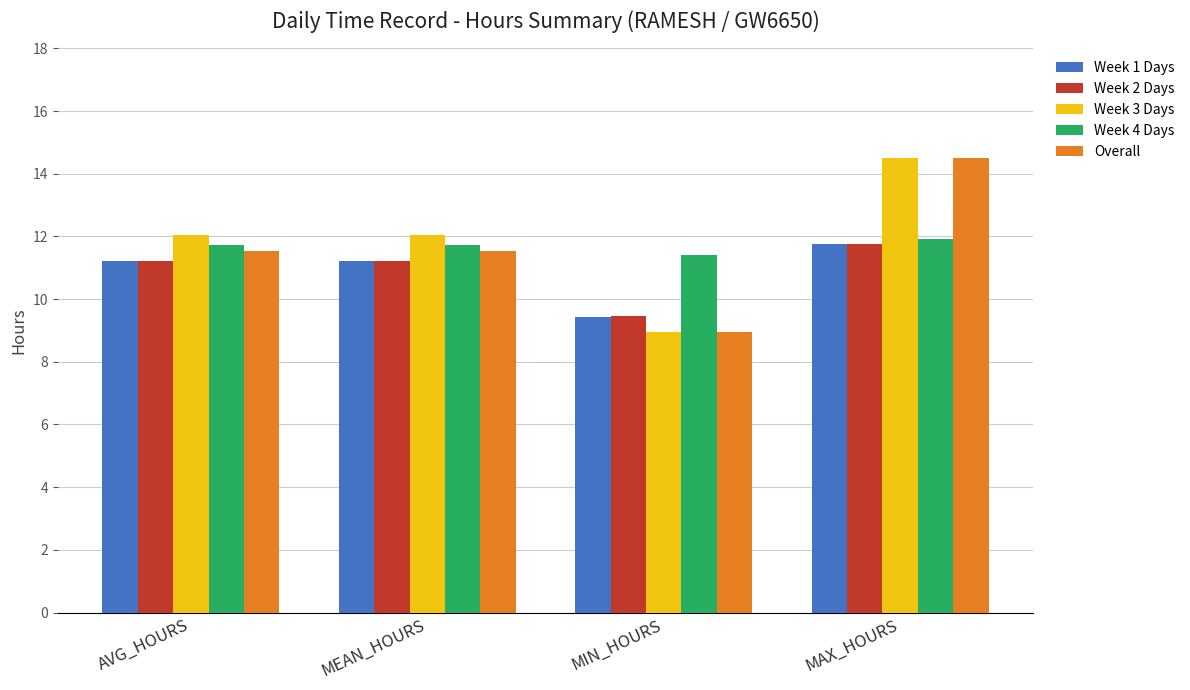

Count the number of data series in this chart.

5